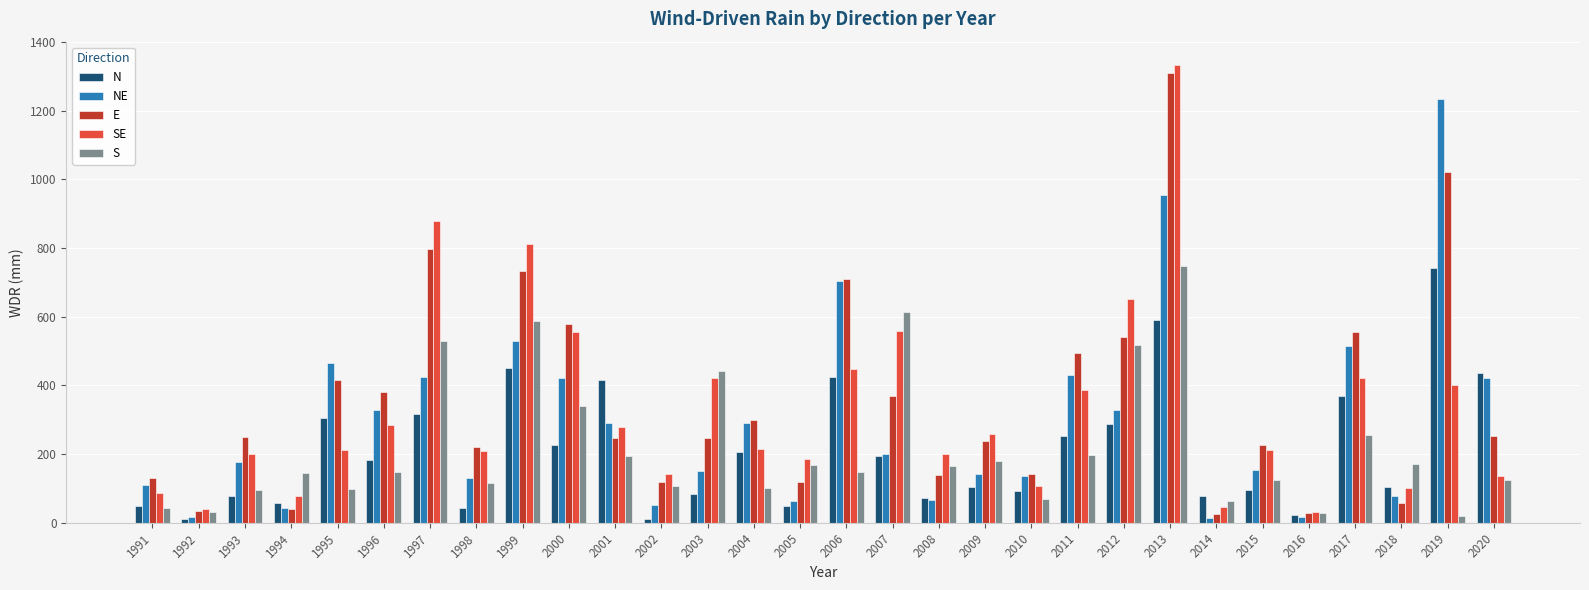

What is the total value across all series at 2020?

1371.6